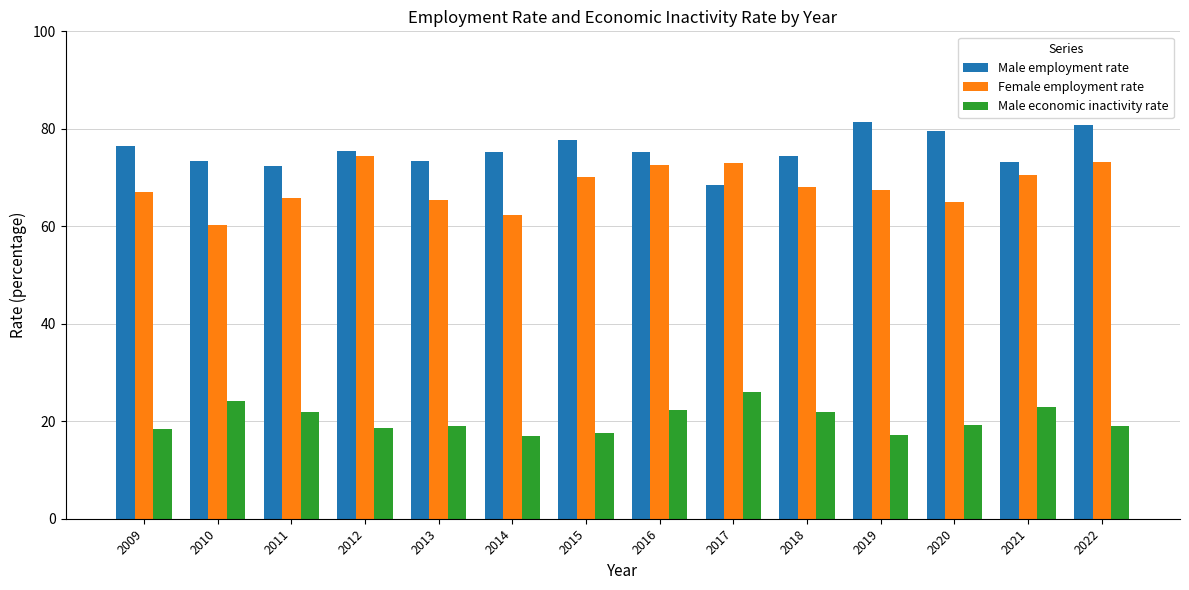

The Female employment rate series shows 23.5 at 2022. True or false?

False